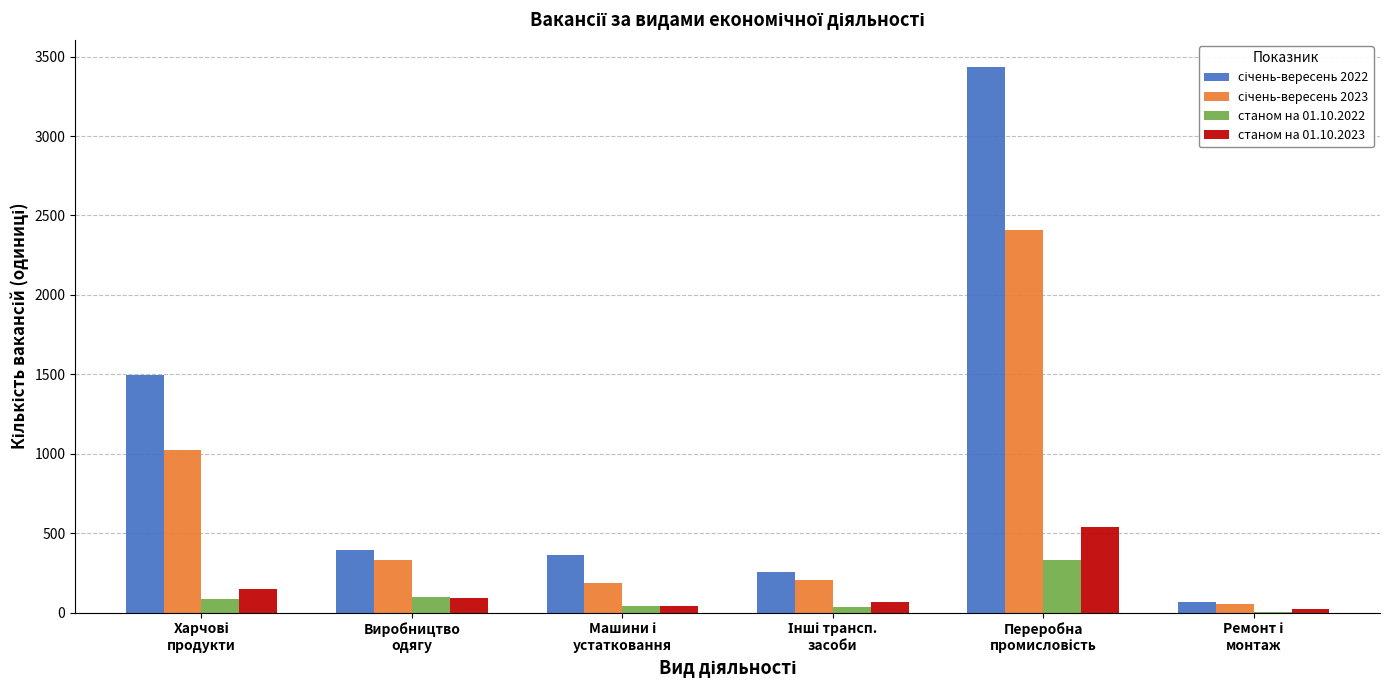

What position from the right is Інші трансп.
засоби?

3